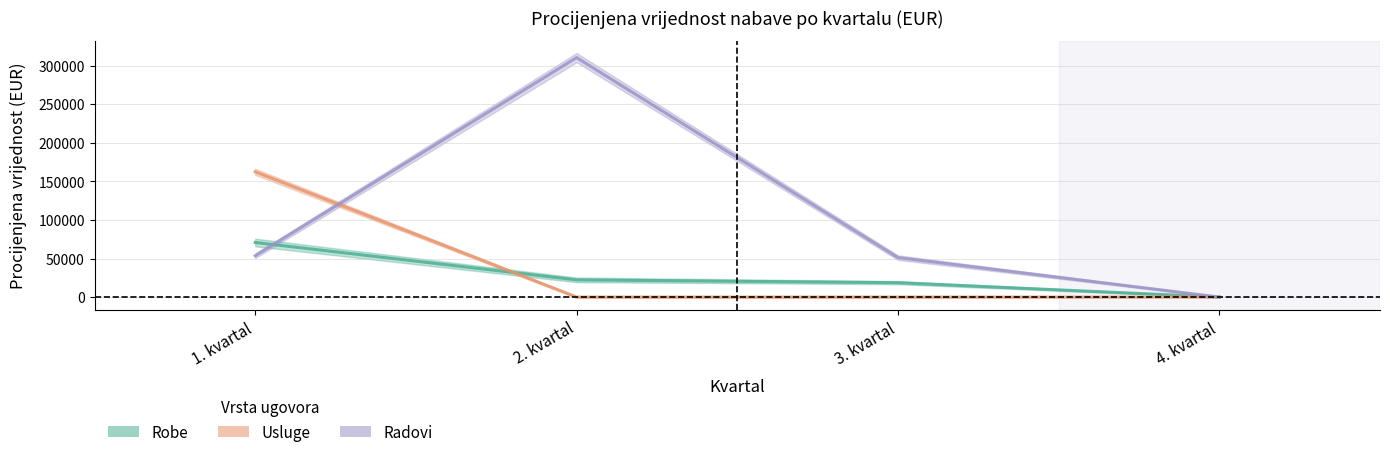

What is the sum of all Robe values?

111760